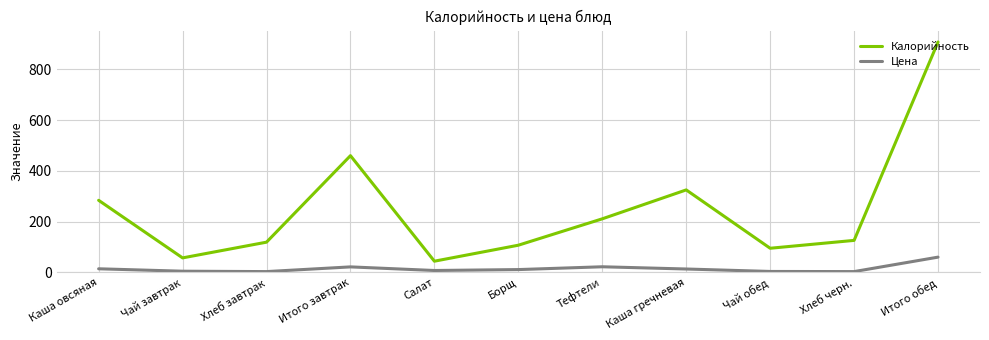

Which series has the widest spread of values?

Калорийность